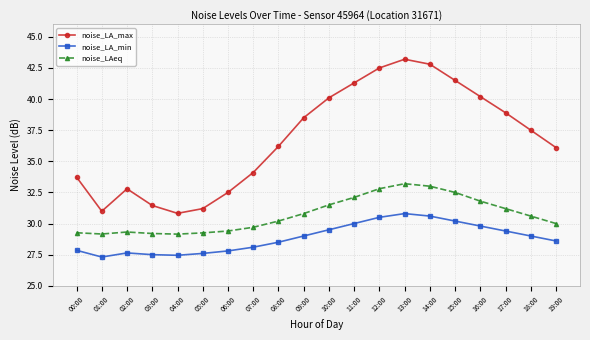

True or false: noise_LA_min has more than 1 interior local peaks.

True